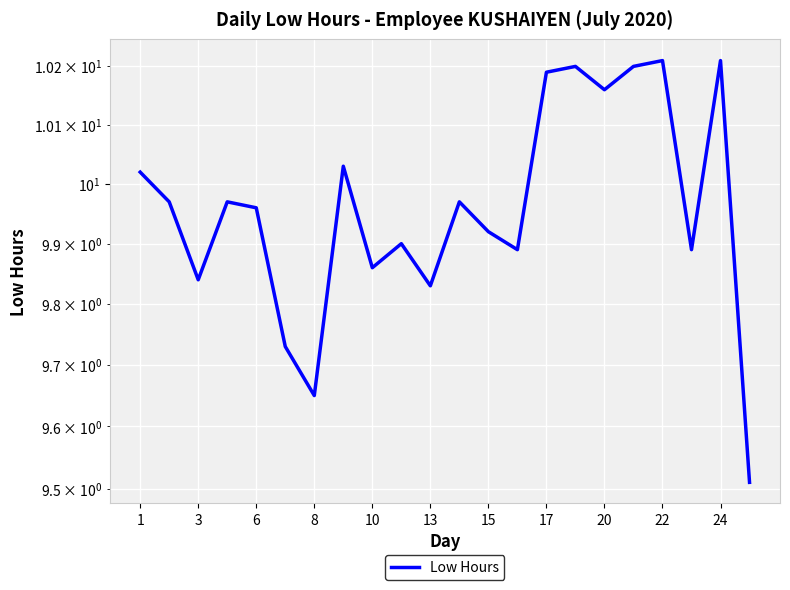

The value at 22 is 10.2. True or false?

True